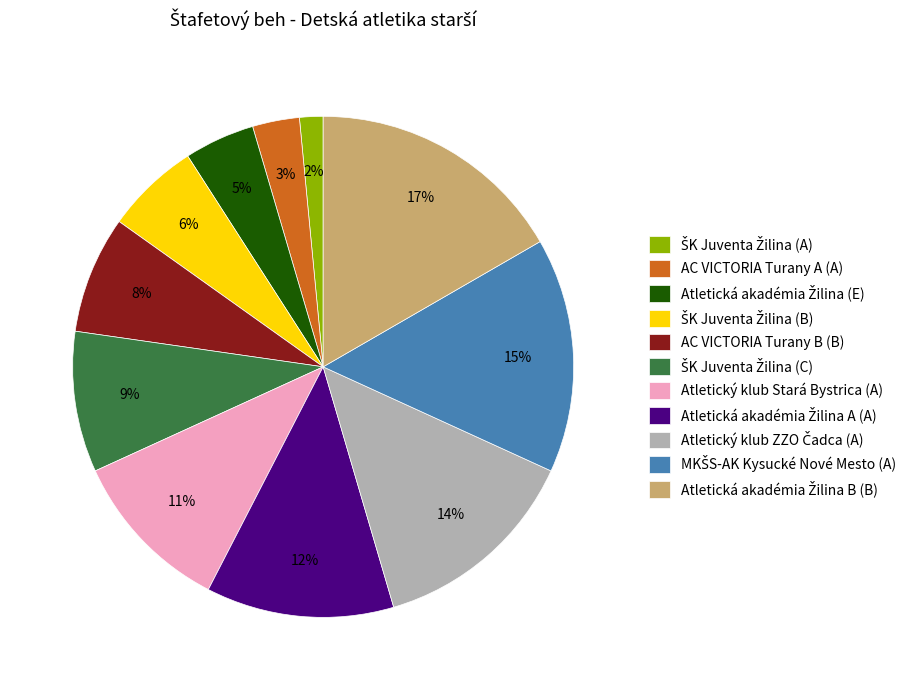

To the nearest percent, what is the average slice percentage?

9%